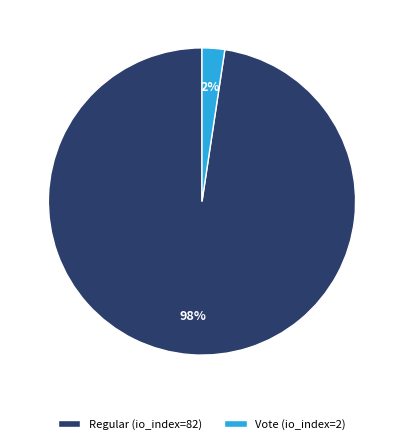

Between Vote and Regular, which is larger?

Regular